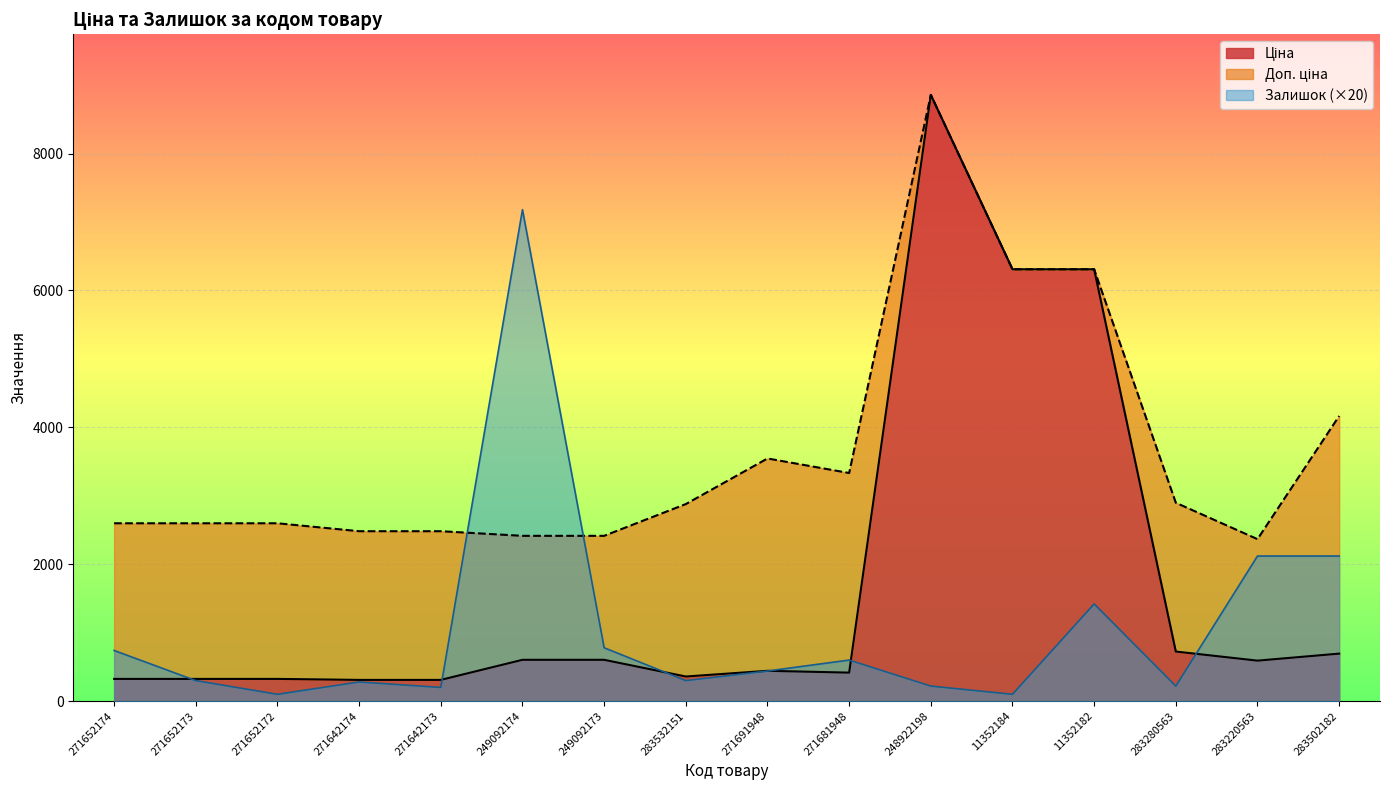

What is the value of the Ціна point at the 14th from the left?

724.5